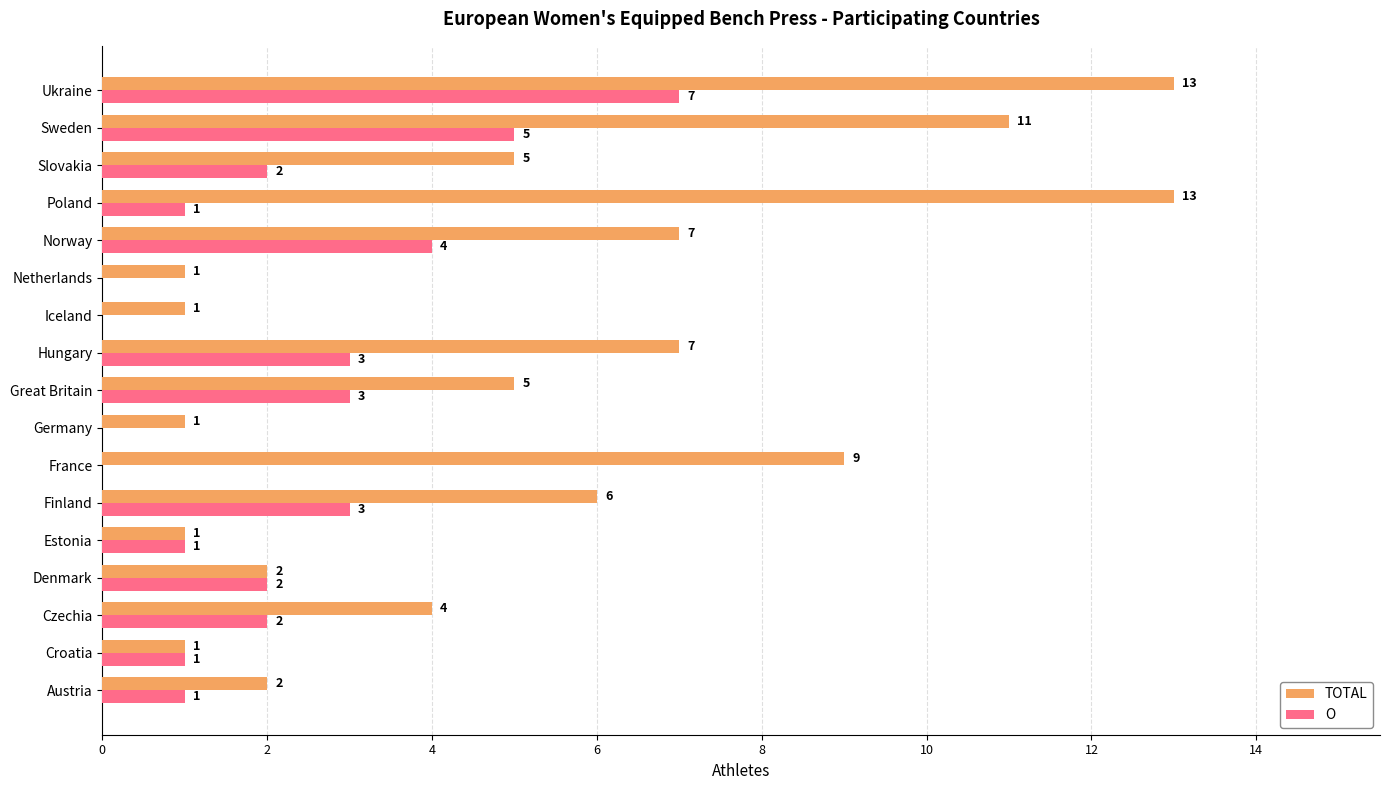

What is the highest value of the O series?

7